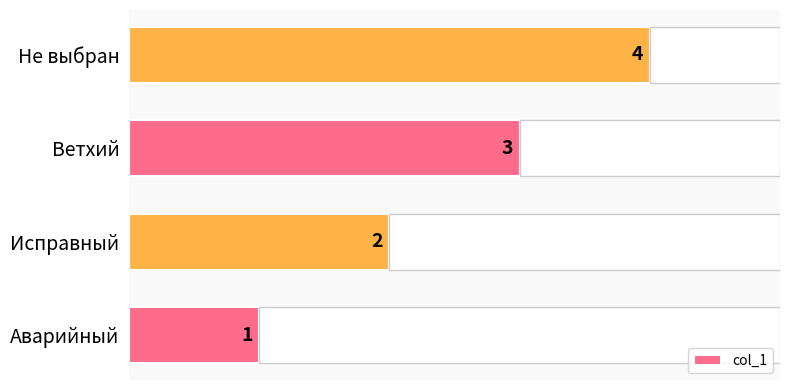

What is the difference between the maximum and minimum values?

3